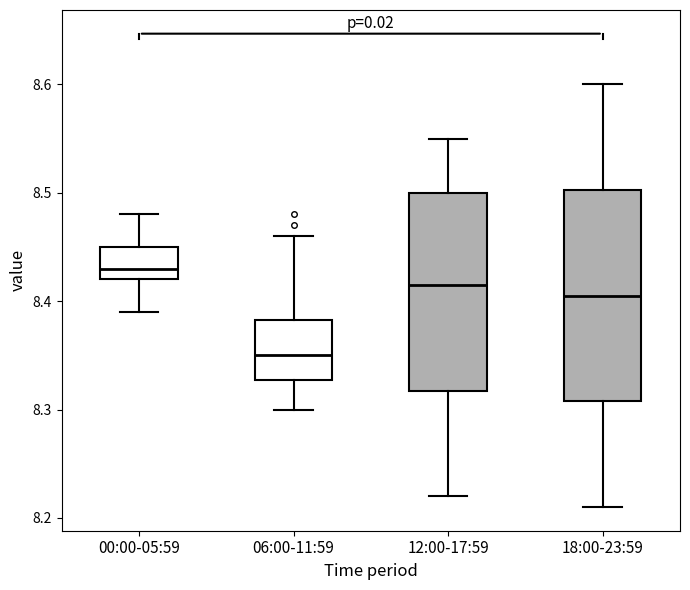

Reading left to right, transcribe this box plot: for each box, give where its median line is, the range the box spans, and where its two whiskers end, as read against the y-axis. The values are not printed on the chart, so give them approximately, as read against the axis.

00:00-05:59: median 8.43, box 8.42 to 8.45, whiskers 8.39 to 8.48
06:00-11:59: median 8.35, box 8.33 to 8.38, whiskers 8.30 to 8.46
12:00-17:59: median 8.42, box 8.32 to 8.50, whiskers 8.22 to 8.55
18:00-23:59: median 8.41, box 8.31 to 8.50, whiskers 8.21 to 8.60